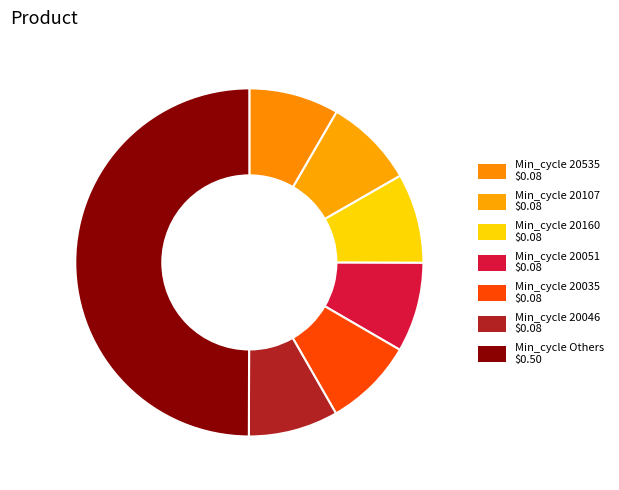

How many slices are in this pie chart?

7